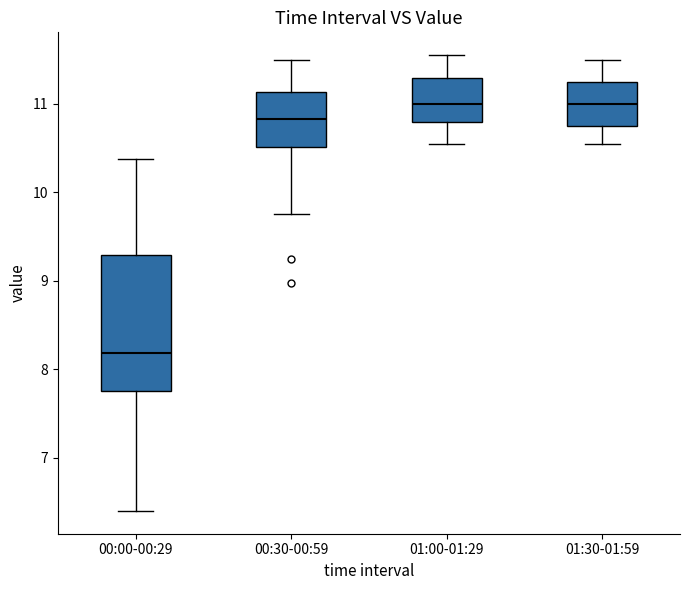

Reading left to right, transcribe this box plot: for each box, give where its median line is, the range the box spans, and where its two whiskers end, as read against the y-axis. The values are not printed on the chart, so give them approximately, as read against the axis.

00:00-00:29: median 8.2, box 7.8 to 9.3, whiskers 6.4 to 10.4
00:30-00:59: median 10.8, box 10.5 to 11.1, whiskers 9.8 to 11.5
01:00-01:29: median 11.0, box 10.8 to 11.3, whiskers 10.6 to 11.6
01:30-01:59: median 11.0, box 10.8 to 11.3, whiskers 10.6 to 11.5